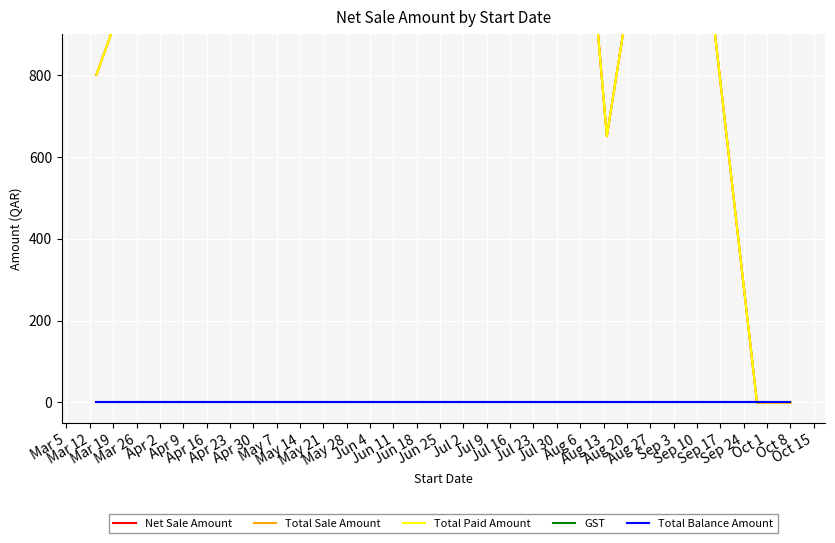

What is the difference between the second highest and minimum values in the Net Sale Amount series?

2200